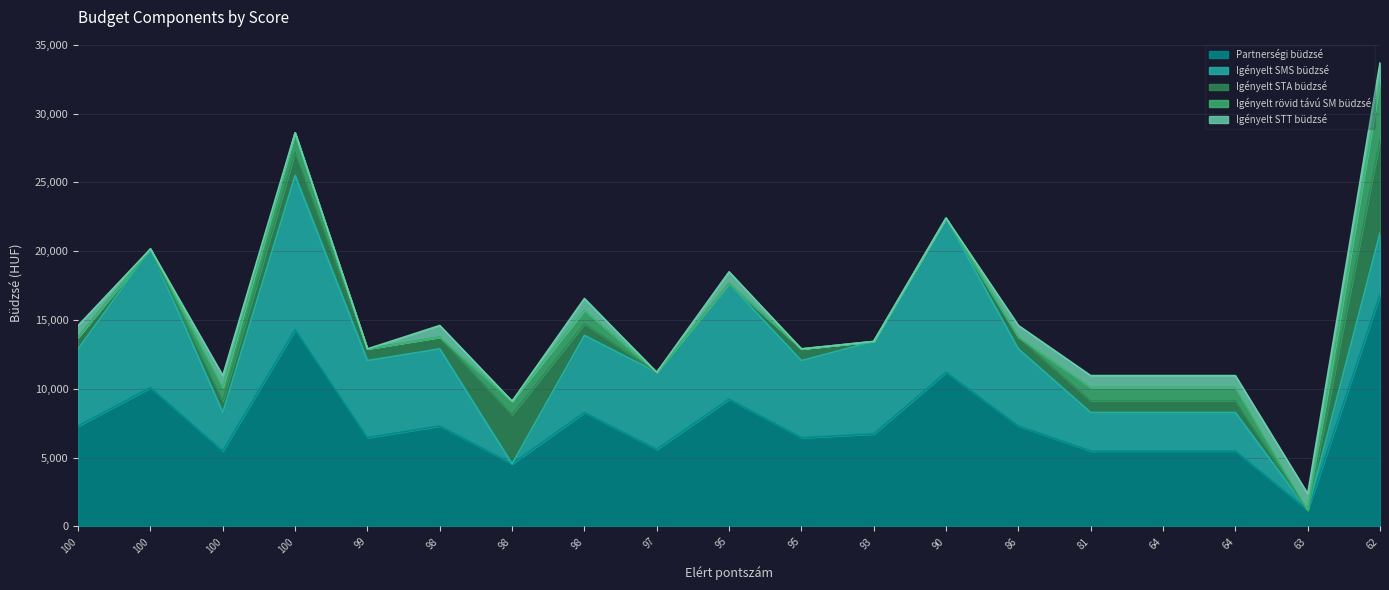

Where is the first local maximum for Igényelt STT büdzsé?

100